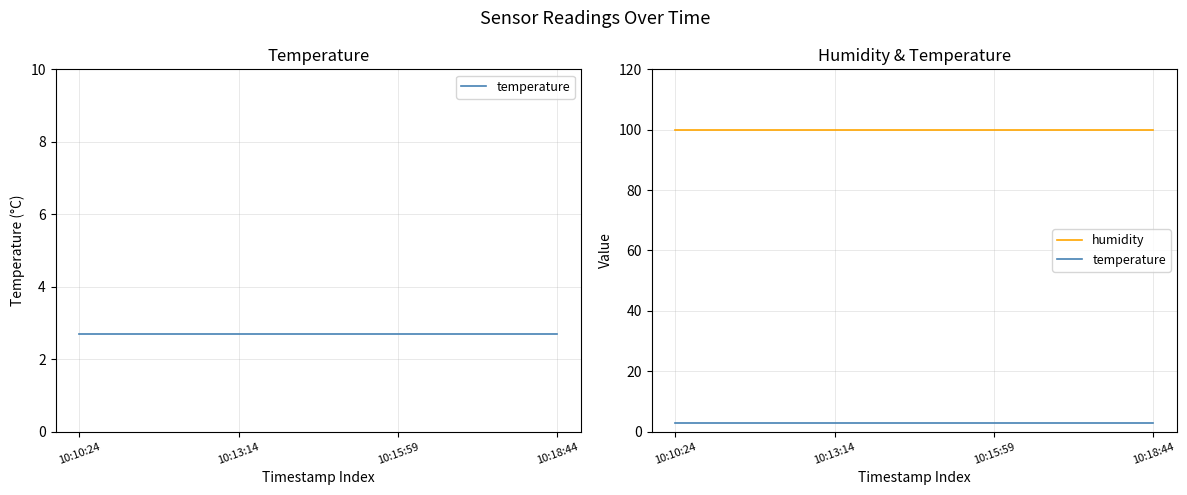

What is the sum of the humidity values at 10:10:24 and 10:18:44?

199.8